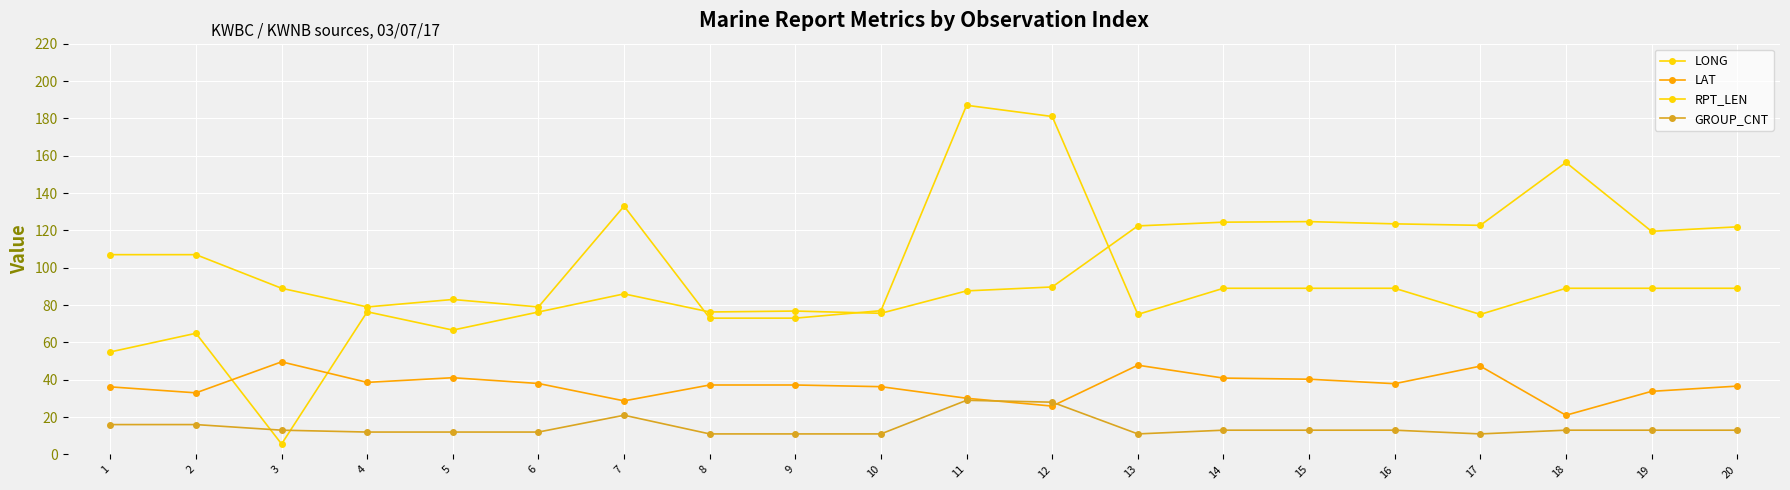

True or false: LONG has more than 0 interior local peaks.

True